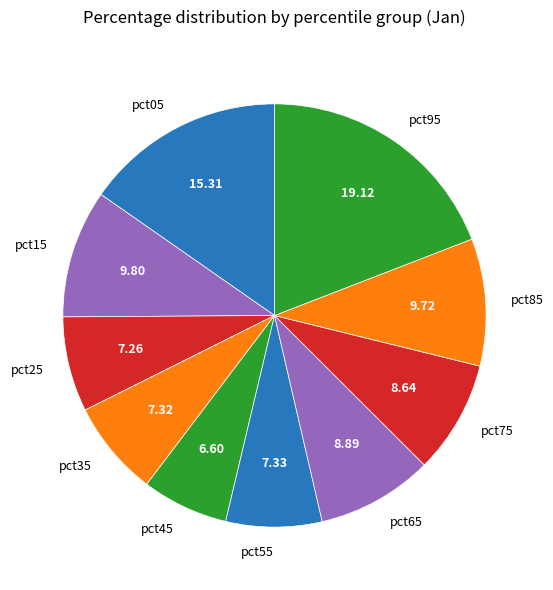

Is the sum of pct05 and pct85 greater than half?

No